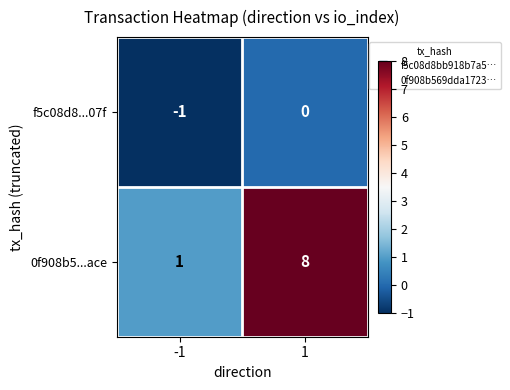

At -1, list the series in order from largest to smallest.

0f908b5...ace, f5c08d8...07f